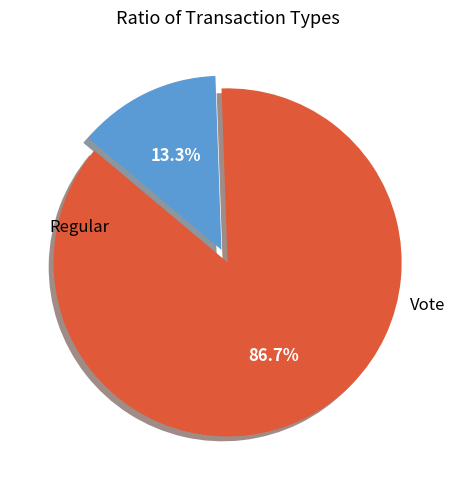

Does any single category account for the majority?

Yes